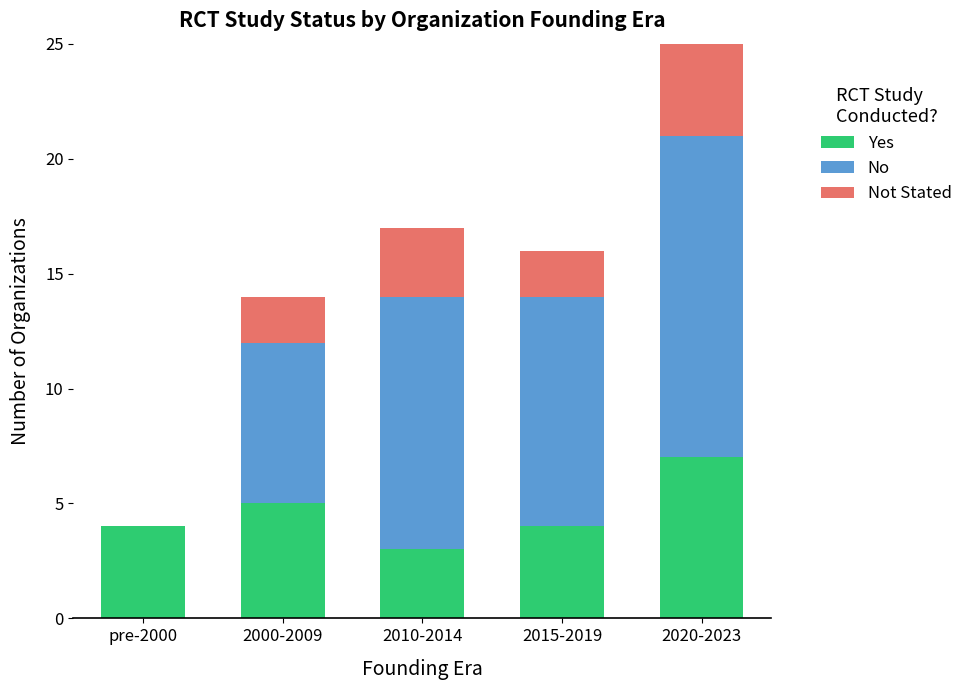

The Yes series shows 4 at 2015-2019. True or false?

True